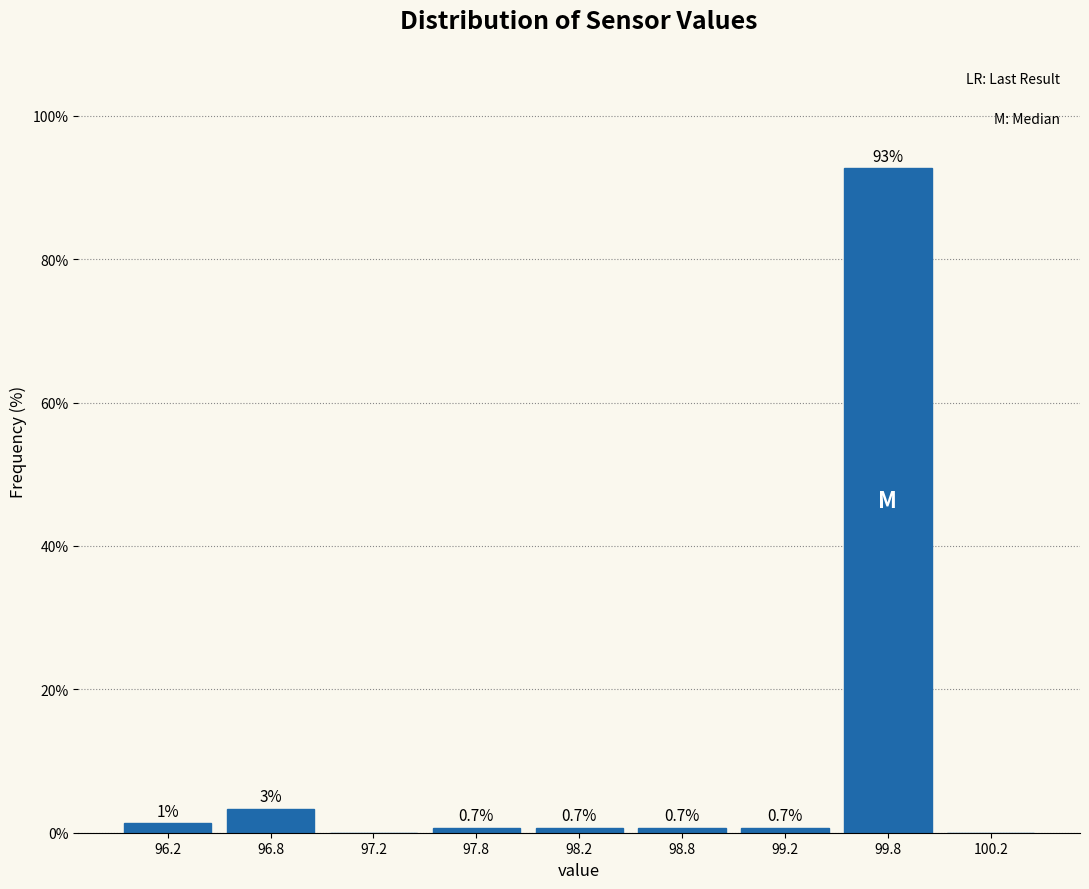

At which label is the value closest to 46?

96.8